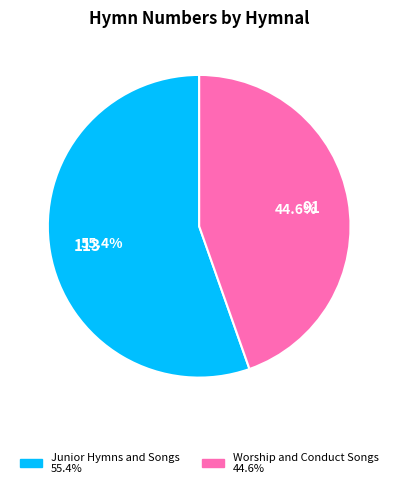

Count the number of slices in the pie.

2